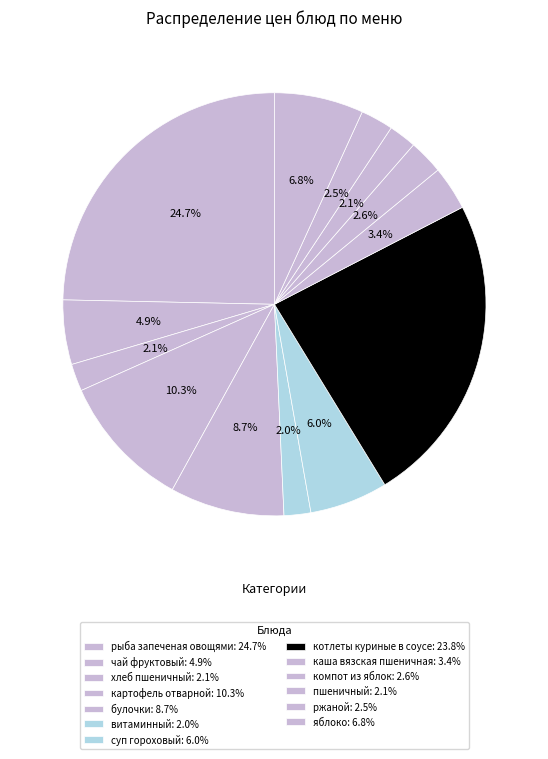

Is it true that рыба запеченая овощями is 19% of the pie?

False